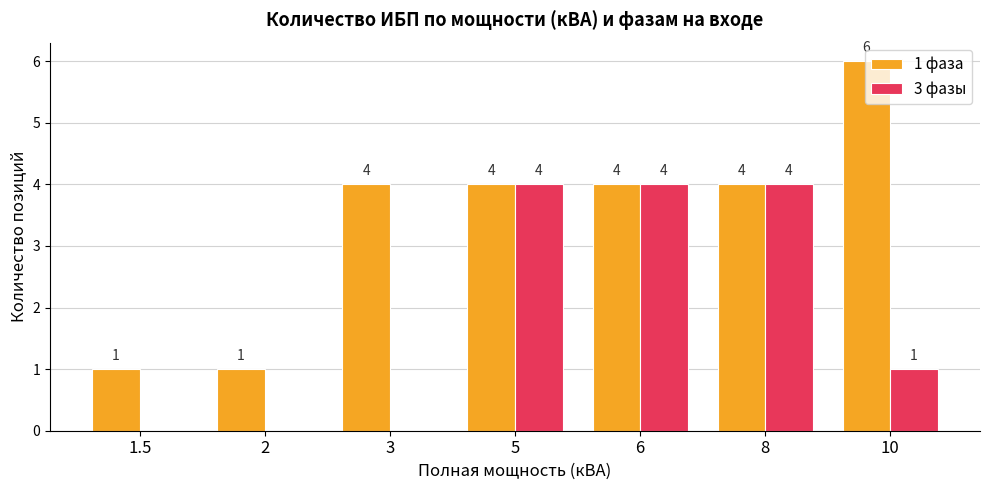

Which series changed the most between 1.5 and 8?

3 фазы